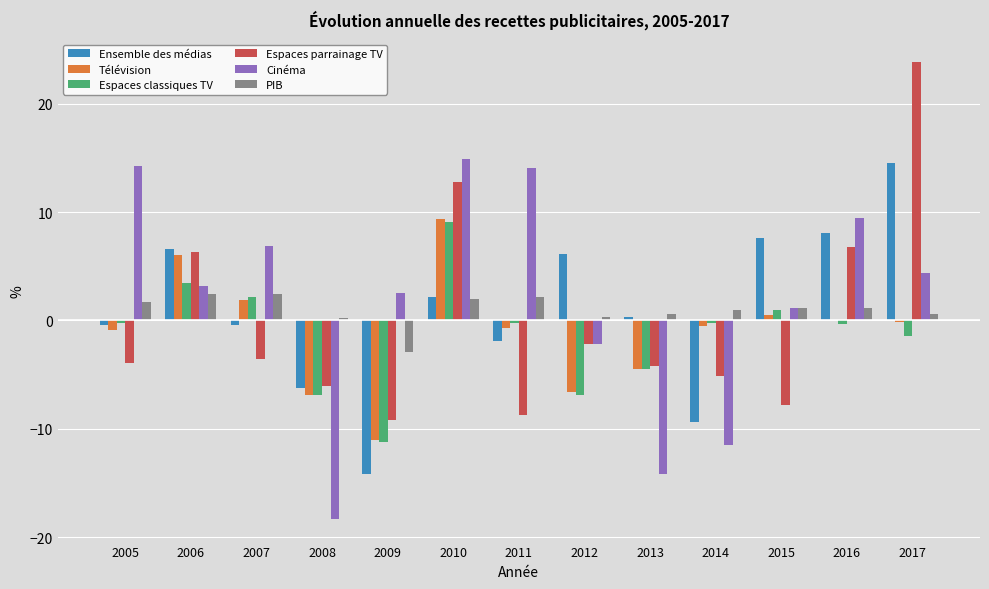

What is the spread (max minus min) of values at 2013?

14.8